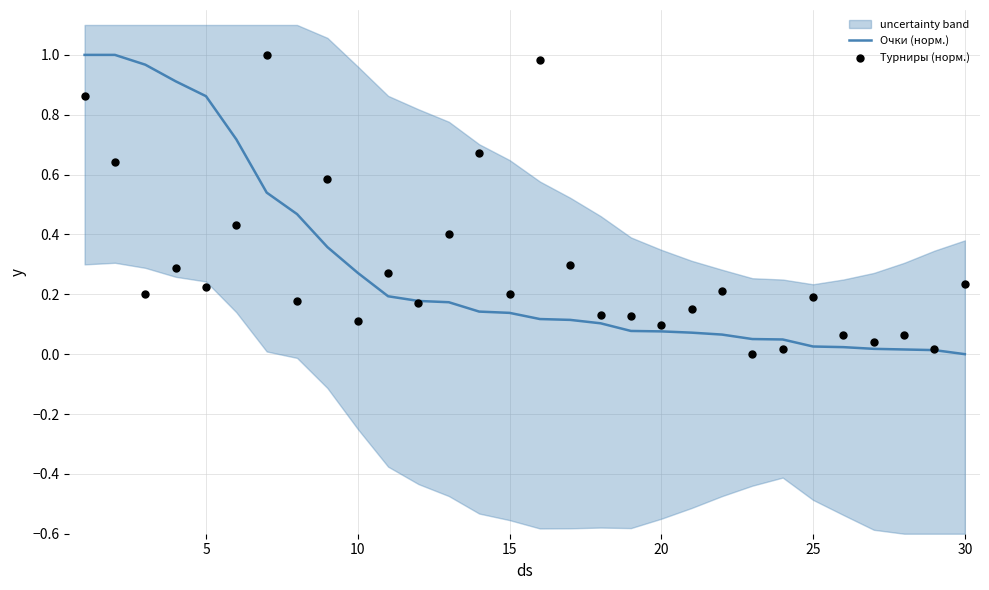

At how many categories does at least one series exceed 0?

30